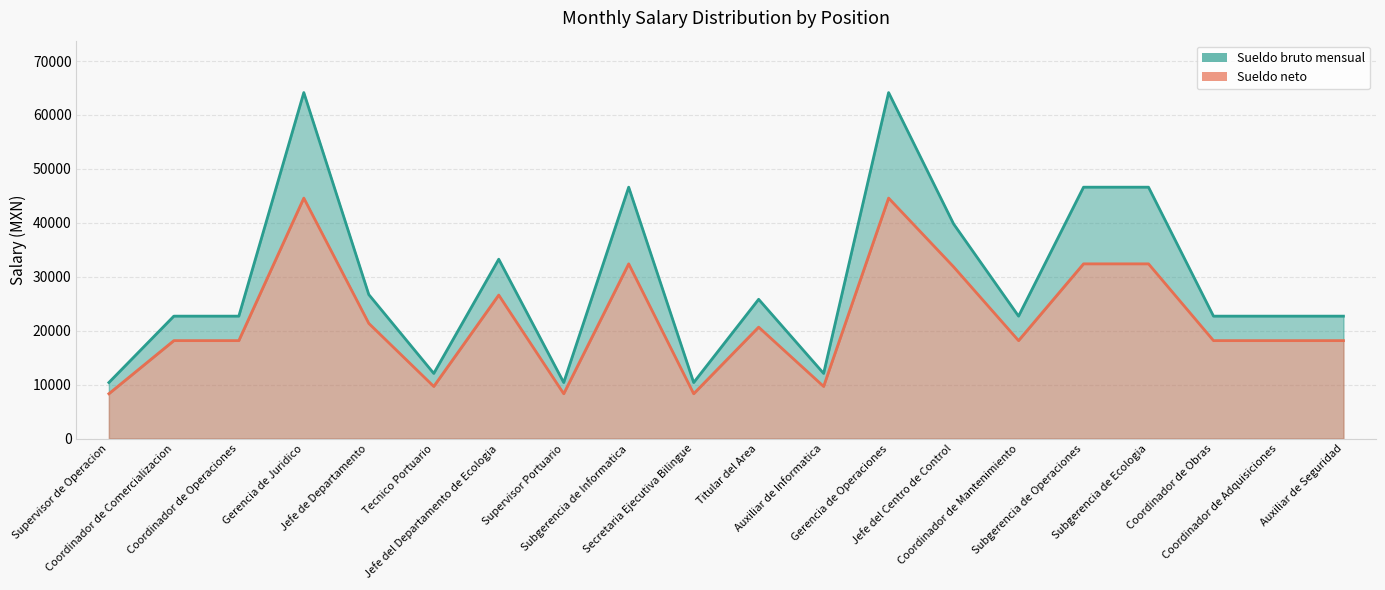

True or false: Sueldo bruto mensual has more than 2 interior local peaks.

True